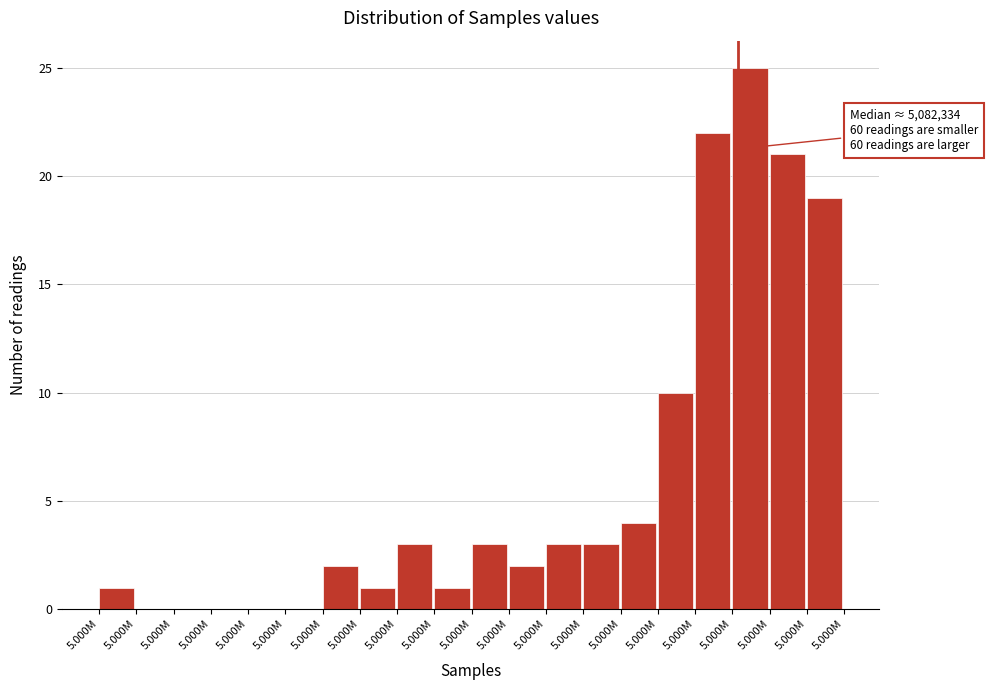

Are the bars horizontal?

No